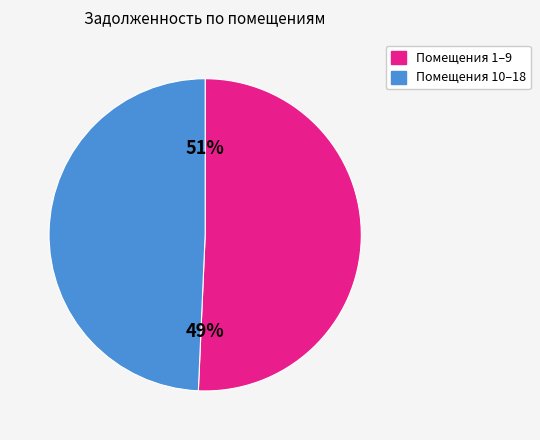

Is 18 the majority of the pie?

No